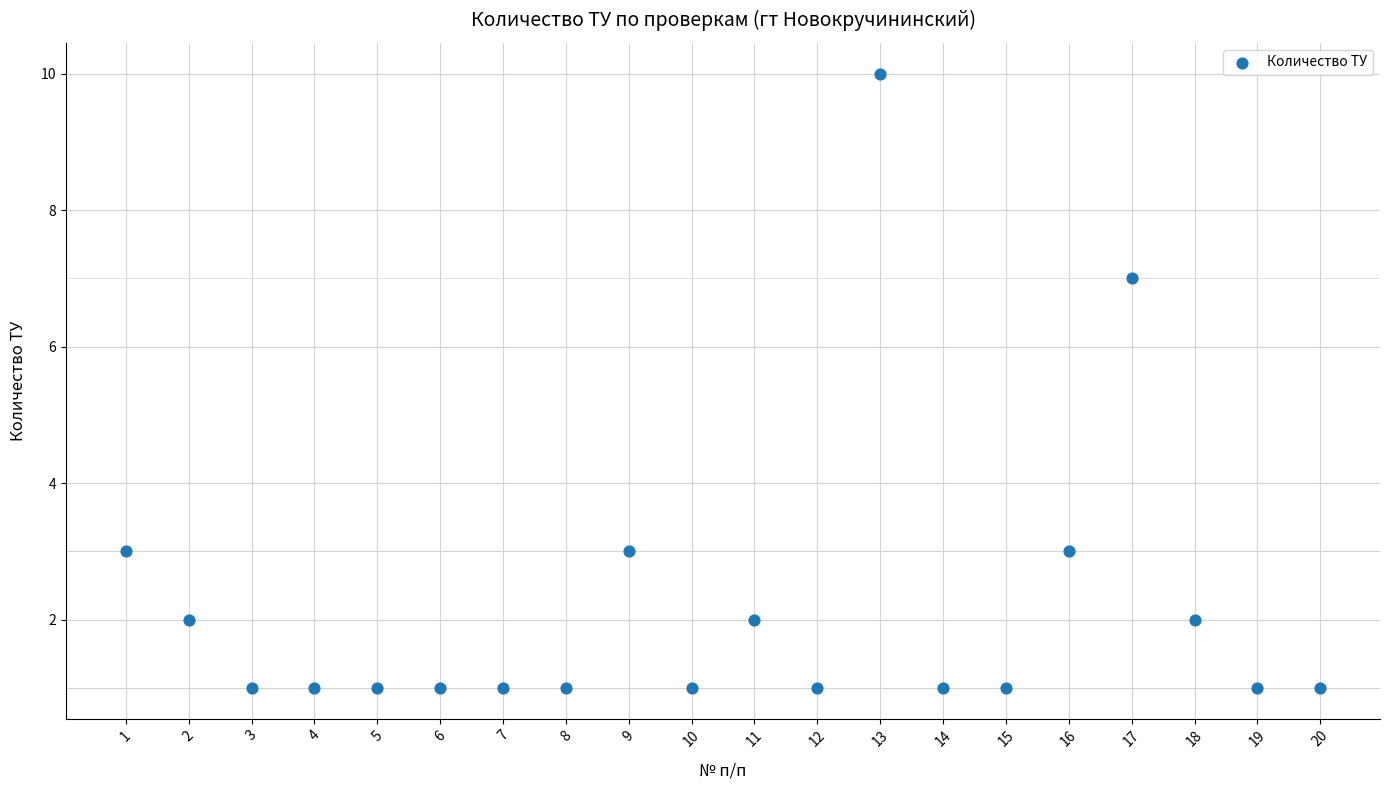

What is the range of X values (max minus min)?

19